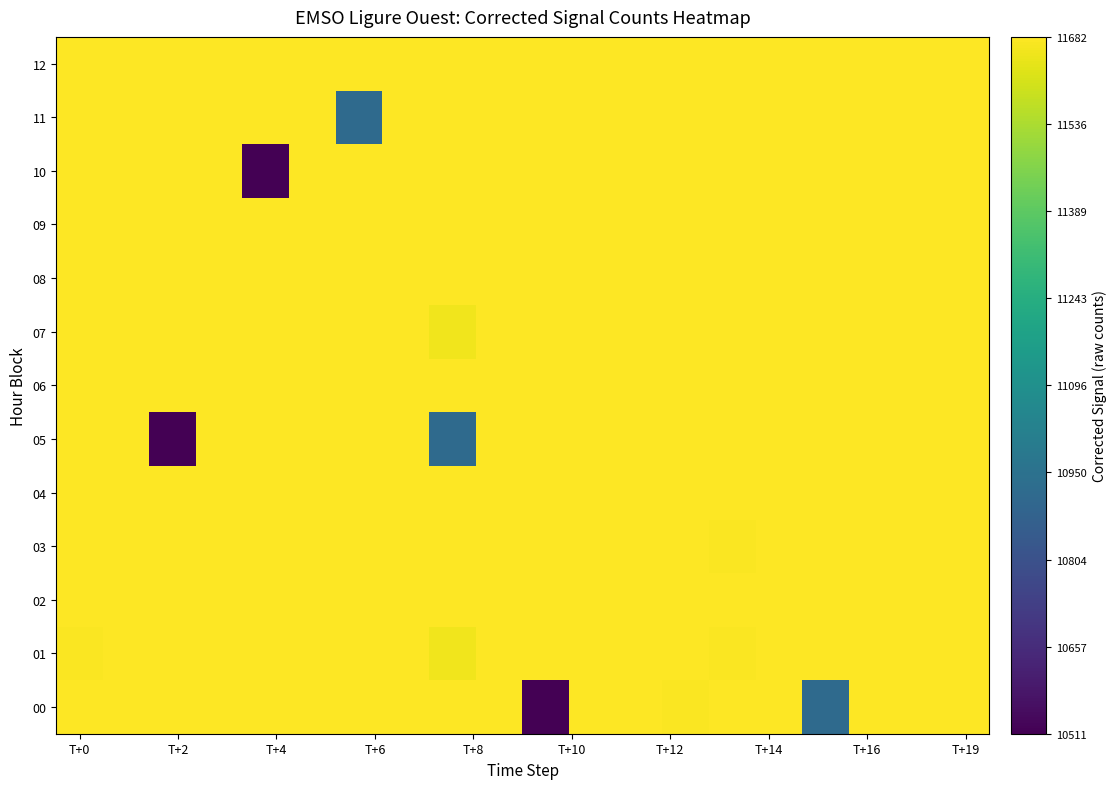

Reading left to right, transcribe all the data shown in this chart.

00: 11680	11679	11682	11682	11680	11680	11682	11679	11682	11679	10511	11680	11680	11677	11679	11681	10916	11680	11680	11679
01: 11676	11681	11680	11678	11680	11679	11681	11681	11655	11678	11682	11682	11679	11680	11677	11679	11681	11680	11682	11680
02: 11679	11680	11681	11682	11680	11679	11681	11680	11680	11679	11682	11681	11680	11679	11682	11680	11681	11679	11680	11682
03: 11680	11679	11682	11680	11681	11679	11680	11682	11679	11680	11681	11682	11679	11680	11677	11682	11680	11679	11681	11680
04: 11679	11682	11680	11681	11679	11680	11682	11679	11681	11680	11679	11682	11680	11679	11681	11680	11682	11680	11679	11681
05: 11680	11679	10511	11681	11680	11679	11682	11680	10916	11679	11680	11681	11679	11682	11680	11681	11679	11680	11682	11679
06: 11680	11682	11679	11681	11680	11679	11682	11680	11679	11681	11680	11682	11679	11680	11681	11679	11682	11680	11679	11681
07: 11679	11681	11680	11679	11682	11680	11679	11681	11655	11680	11682	11679	11681	11680	11679	11682	11680	11681	11679	11680
08: 11682	11680	11679	11681	11680	11682	11679	11681	11680	11679	11681	11680	11682	11679	11681	11680	11679	11682	11680	11679
09: 11681	11679	11680	11682	11680	11679	11681	11680	11679	11682	11680	11679	11681	11682	11680	11679	11681	11680	11682	11679
10: 11680	11682	11679	11681	10511	11680	11679	11682	11681	11680	11679	11682	11680	11681	11679	11680	11682	11679	11681	11680
11: 11679	11681	11680	11679	11682	11680	10916	11681	11679	11680	11682	11679	11681	11680	11679	11682	11680	11679	11681	11680
12: 11682	11680	11679	11681	11680	11679	11682	11680	11679	11681	11680	11682	11679	11681	11680	11679	11682	11680	11679	11681